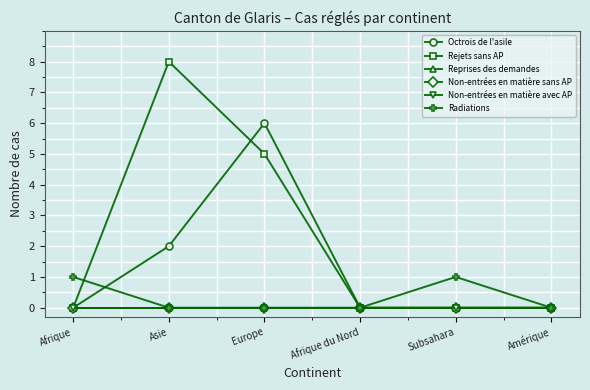

Which category has the lowest value in the Radiations series?

Asie